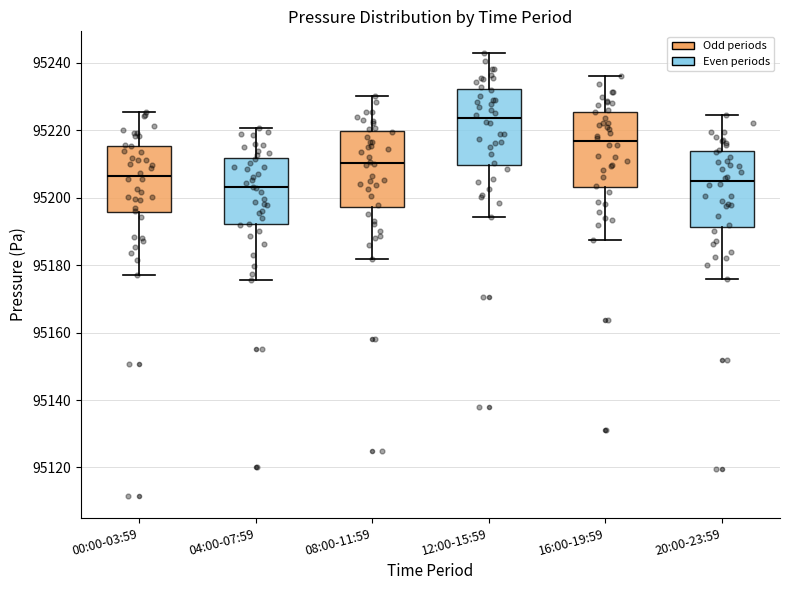

Where does the median line of the box for 16:00-19:59 sit on the y-axis? The values are not printed on the chart, so give them approximately, as read against the axis.

95216